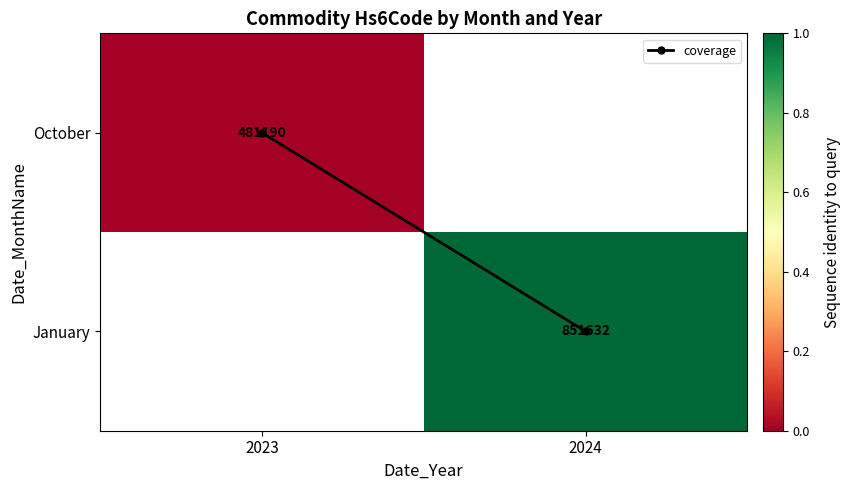

What is the sum of the coverage values at 2023 and 2024?

1.0